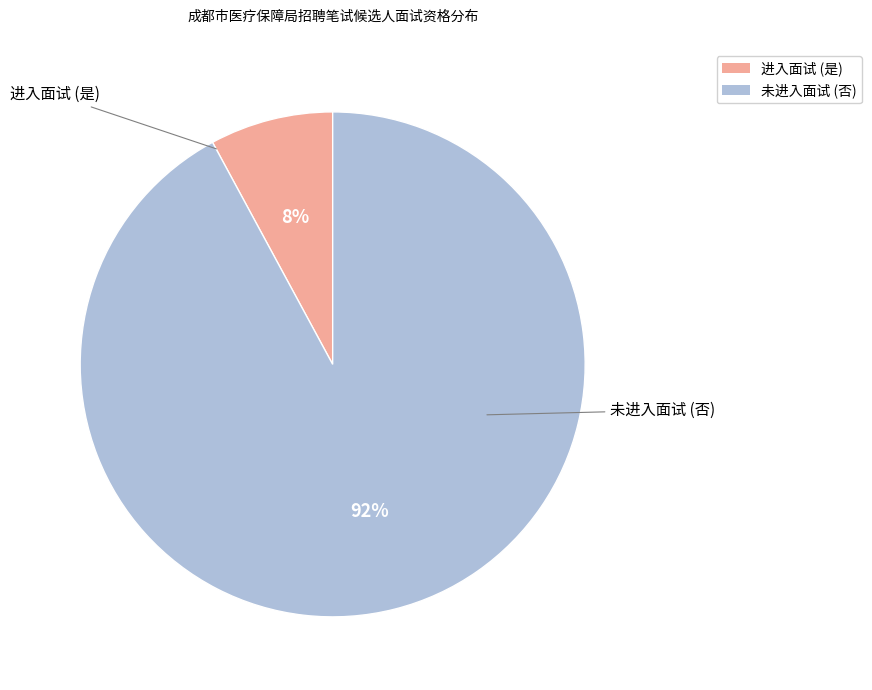

Is there any slice that represents more than half of the pie?

Yes